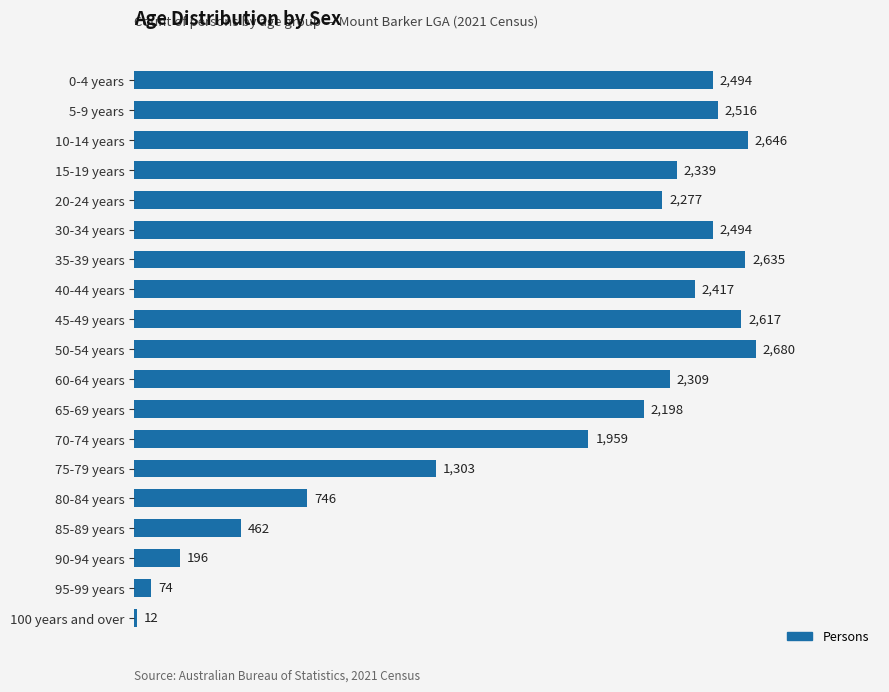

What is the average value?

1809